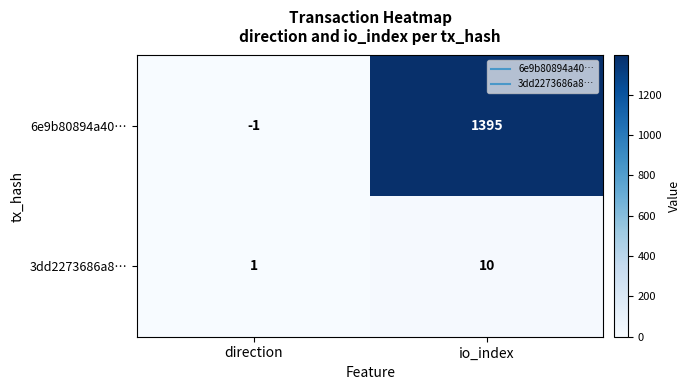

Count the number of categories in the chart.

2